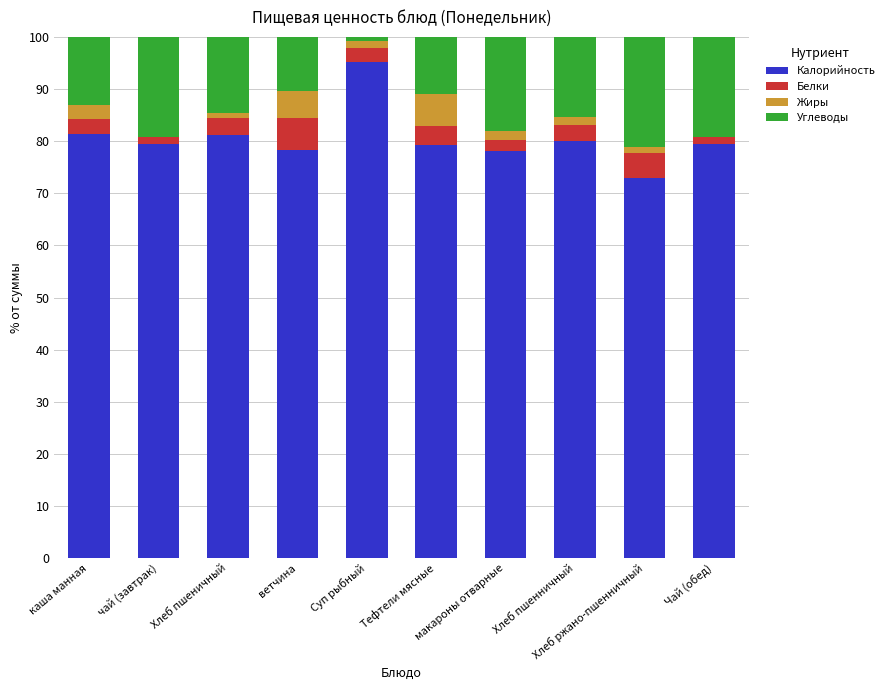

Are the bars grouped side by side (vs. stacked)?

No